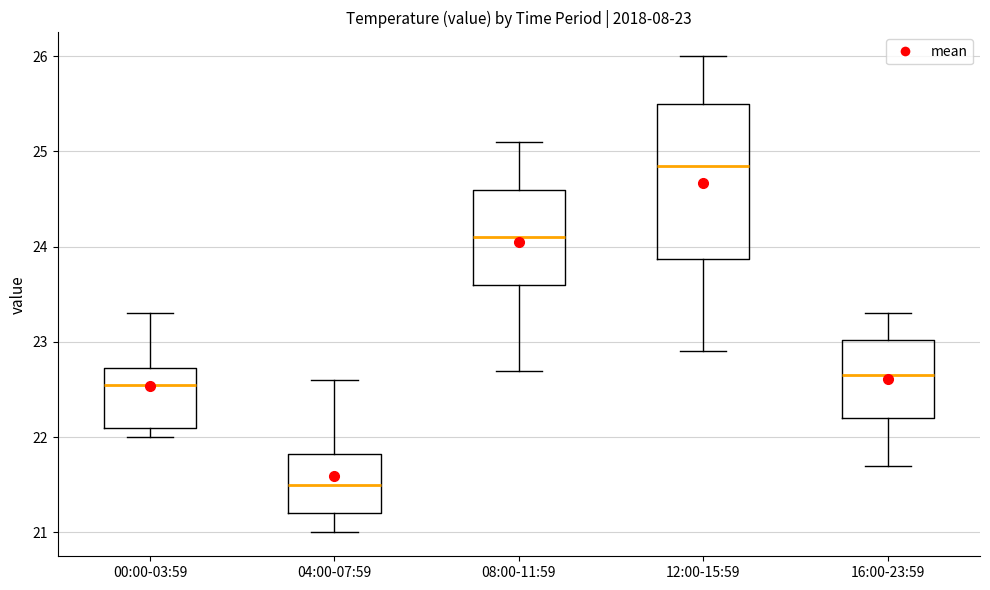

Which box is the tallest, from its lower edge to its upper edge?

12:00-15:59